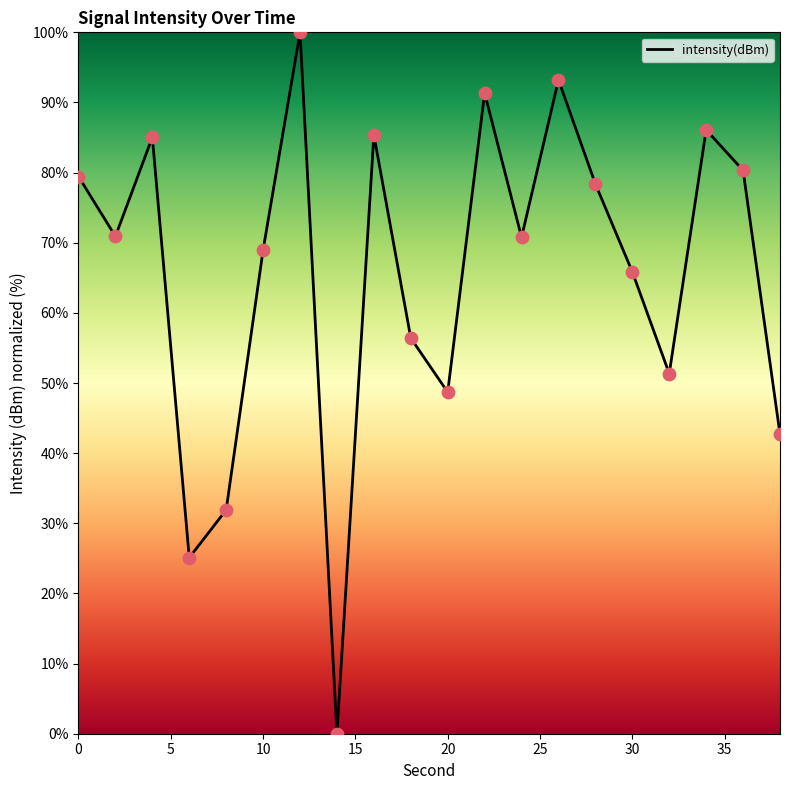

What is the difference between the maximum and minimum values?

100.0